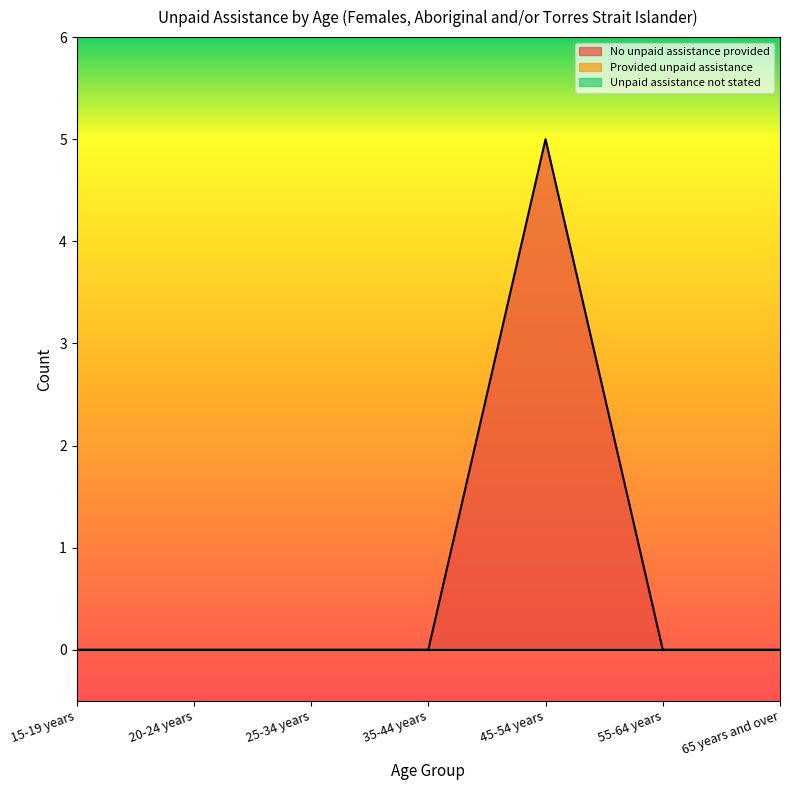

True or false: No unpaid assistance provided has more than 1 points higher than both neighbors.

False